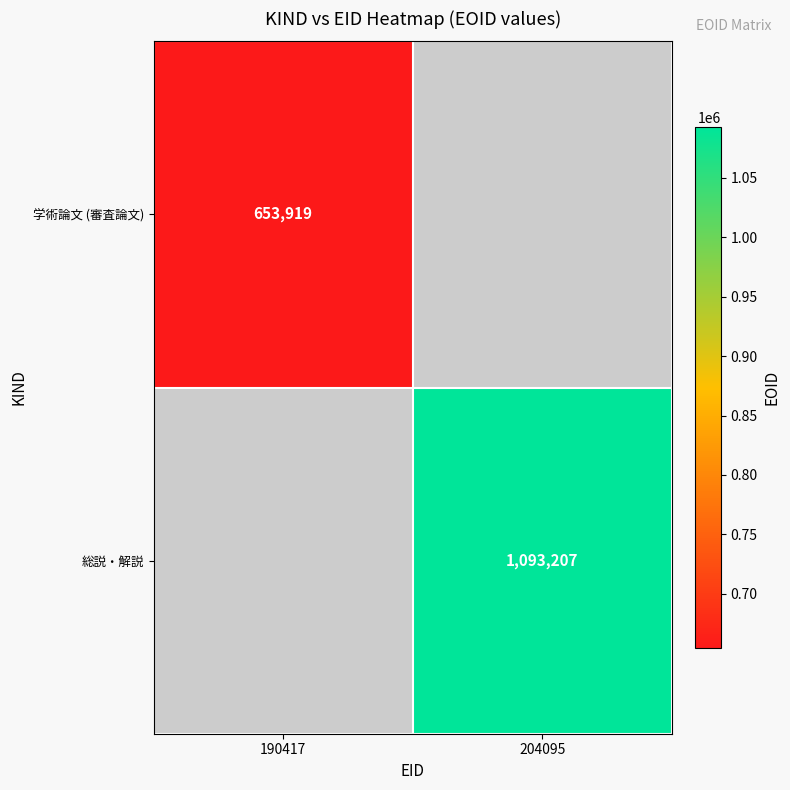

The value of 総説・解説 at 204095 is 1093207. True or false?

True